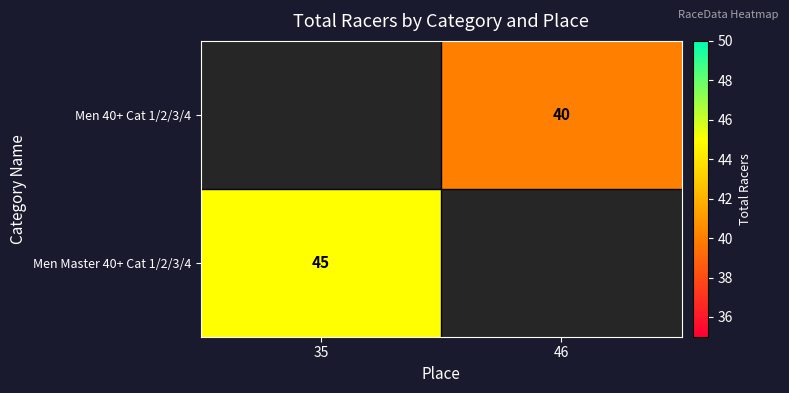

True or false: Men 40+ Cat 1/2/3/4 has a value of 40 at 46.

True